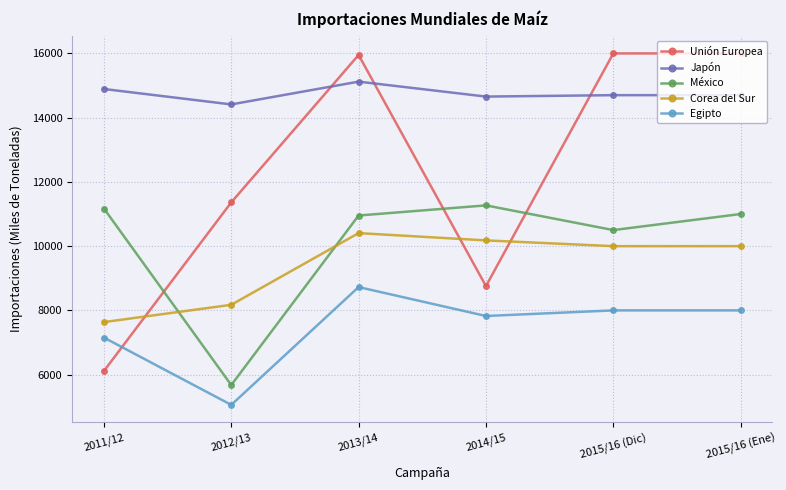

Which series has the largest total across all categories?

Japón